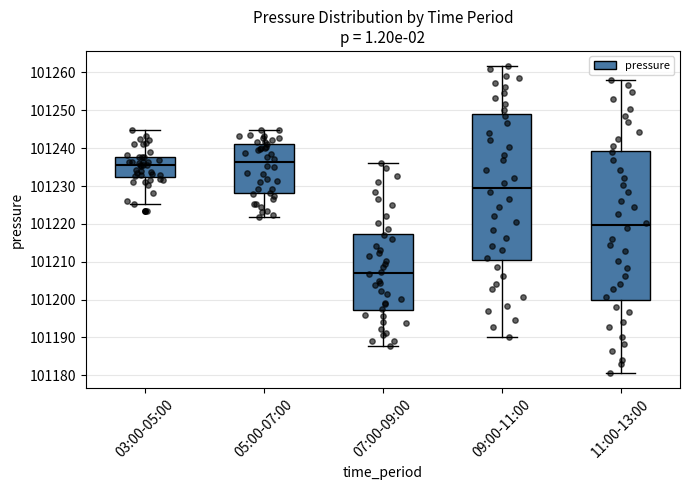

Where does the upper whisker of the box for 09:00-11:00 end on the y-axis? The values are not printed on the chart, so give them approximately, as read against the axis.

101262